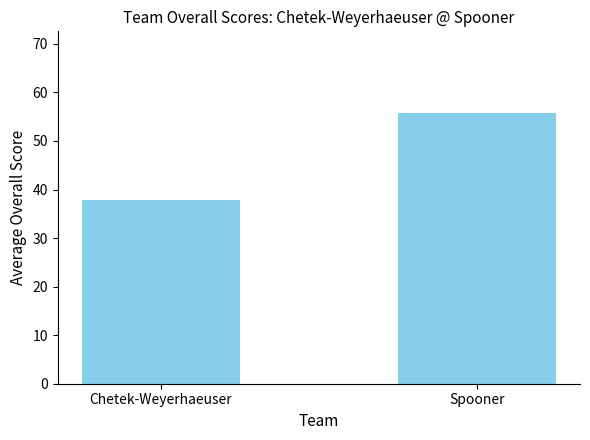

What is the approximate value at Chetek-Weyerhaeuser?

37.8